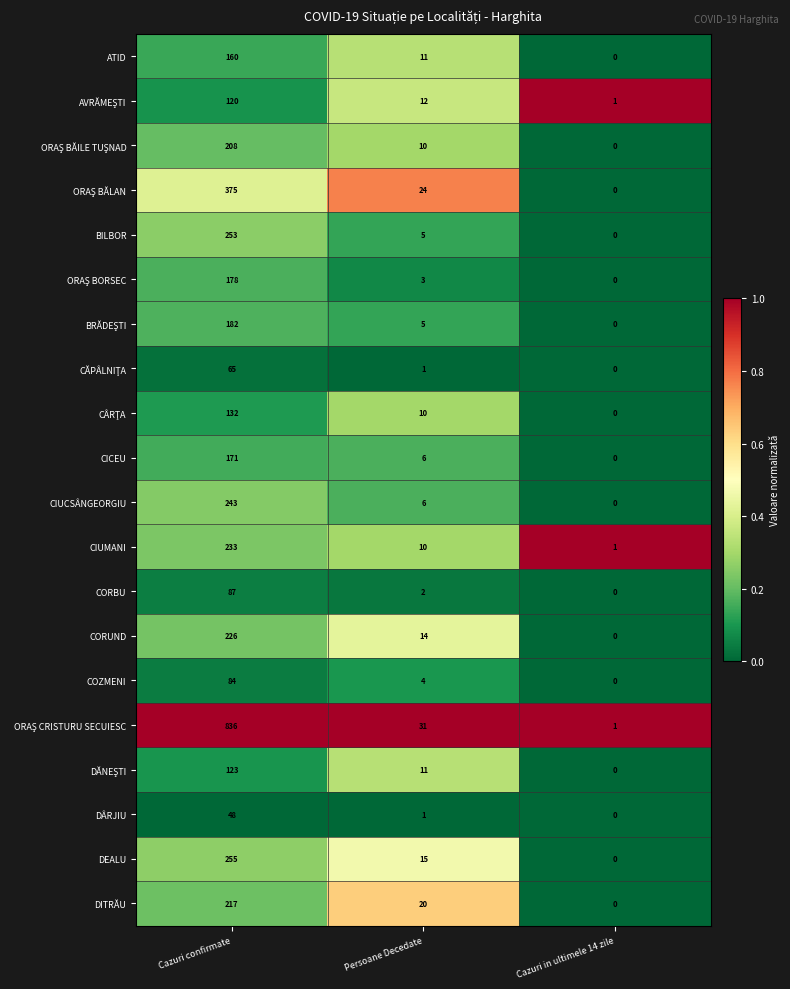

What is the maximum value shown in the chart?

836